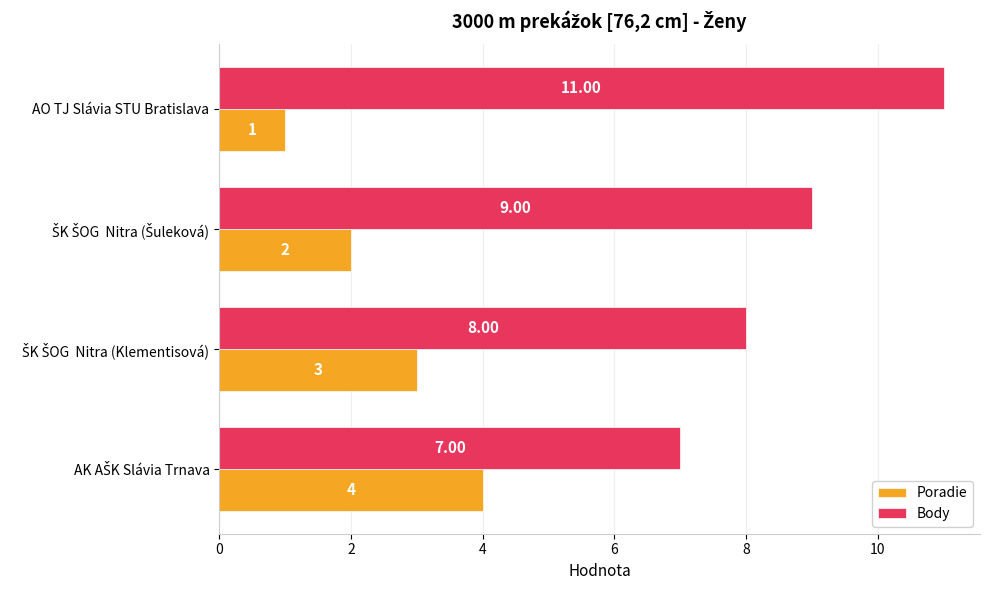

What is the difference between the maximum and minimum values in the Poradie series?

3